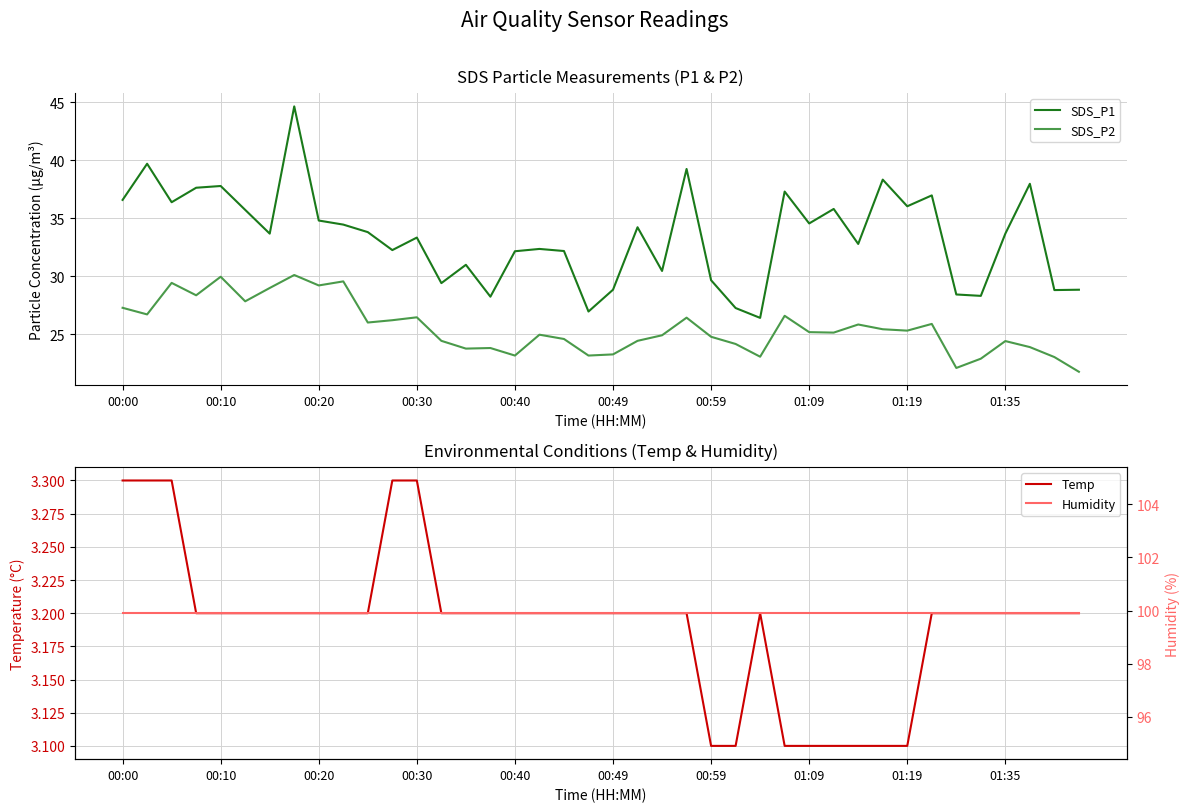

What is the minimum value for SDS_P1?

26.4